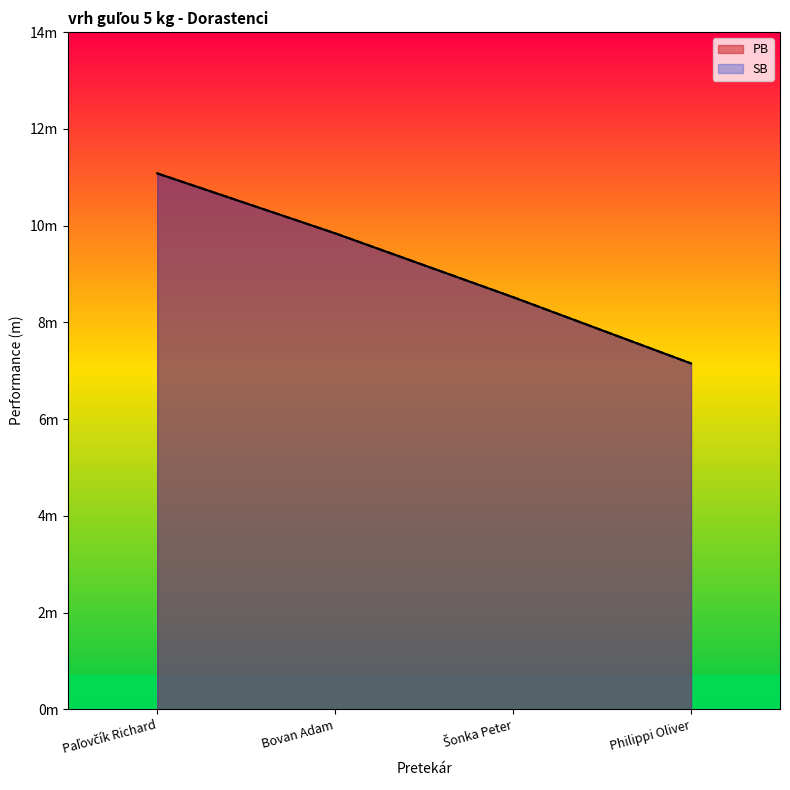

Which series has the largest total across all categories?

PB